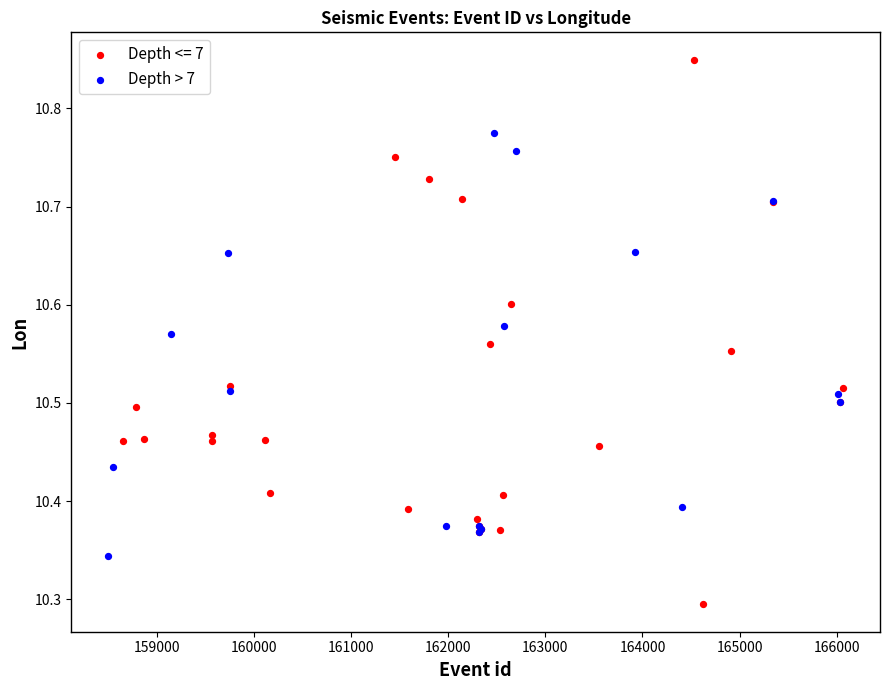

Which series reaches the minimum Y coordinate?

Depth <= 7